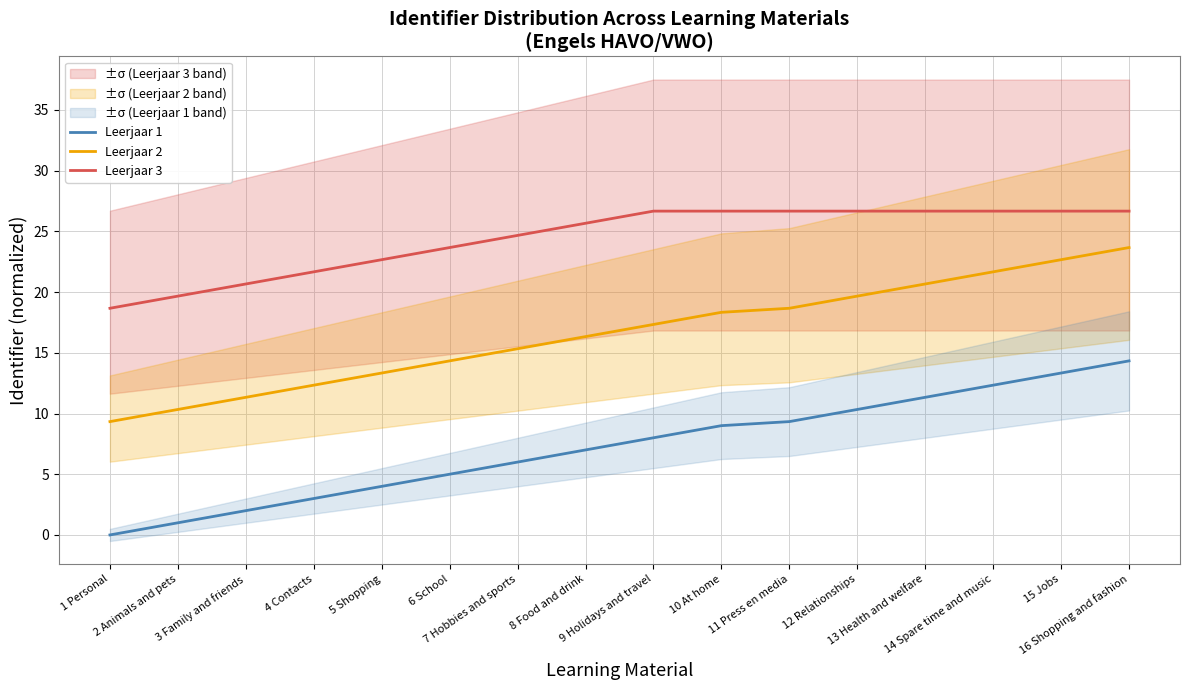

Rank the series by their average value, from lowest to highest.

Leerjaar 1, Leerjaar 2, Leerjaar 3